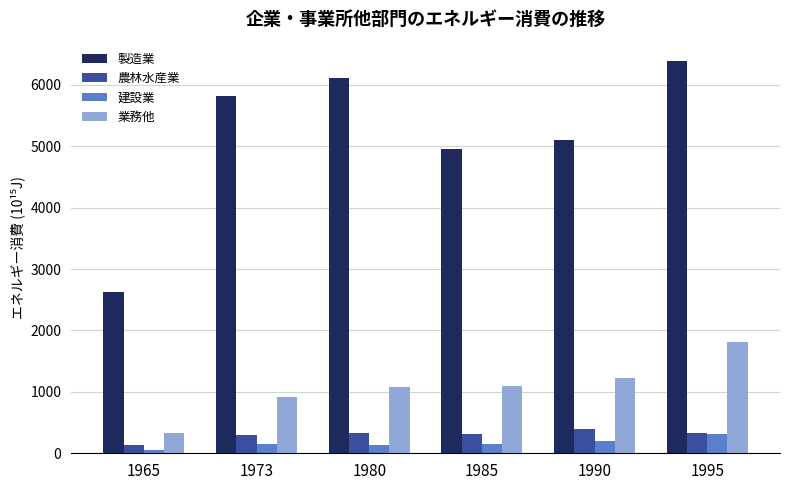

Which series has the largest total across all categories?

製造業